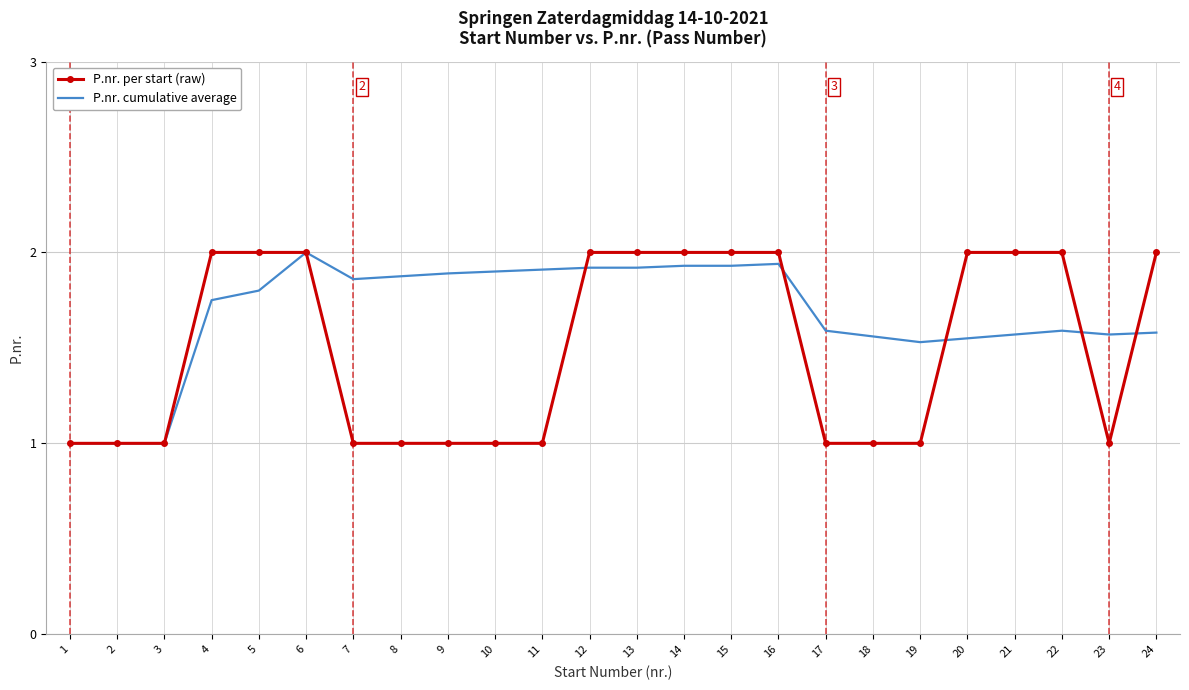

The P.nr. cumulative average series shows 1.9 at 13. True or false?

True